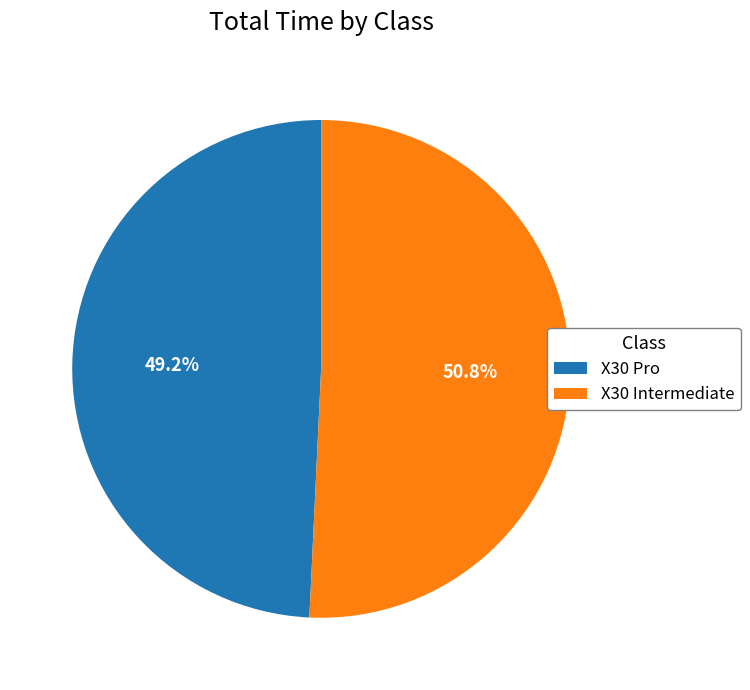

Rank the categories by value from highest to lowest.

X30 Intermediate, X30 Pro